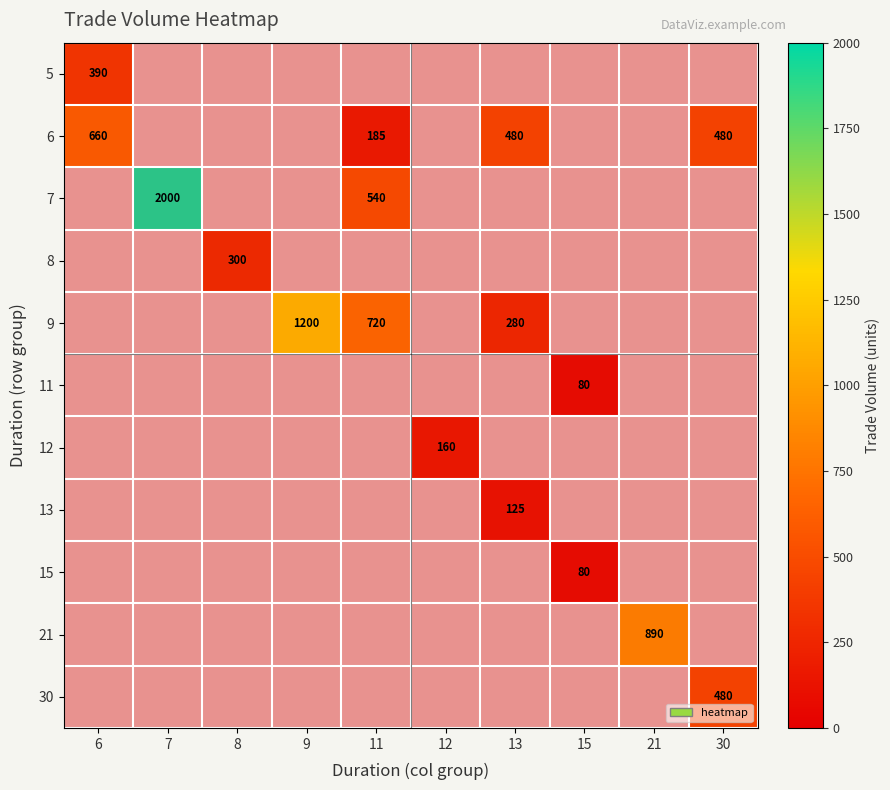

The value of 9 at 9 is 1.0. True or false?

False